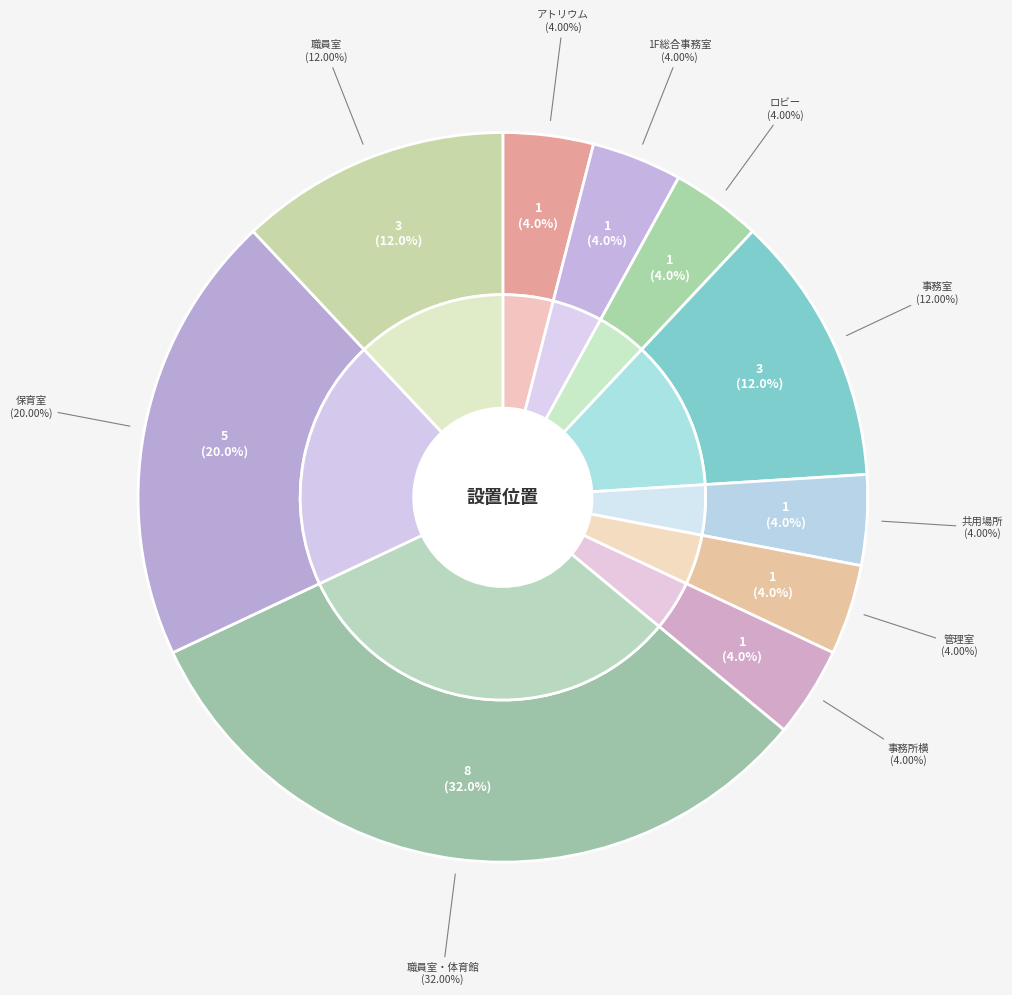

To the nearest percent, what is the difference between the 職員室・体育館 and 事務所横 slice percentages?

28%